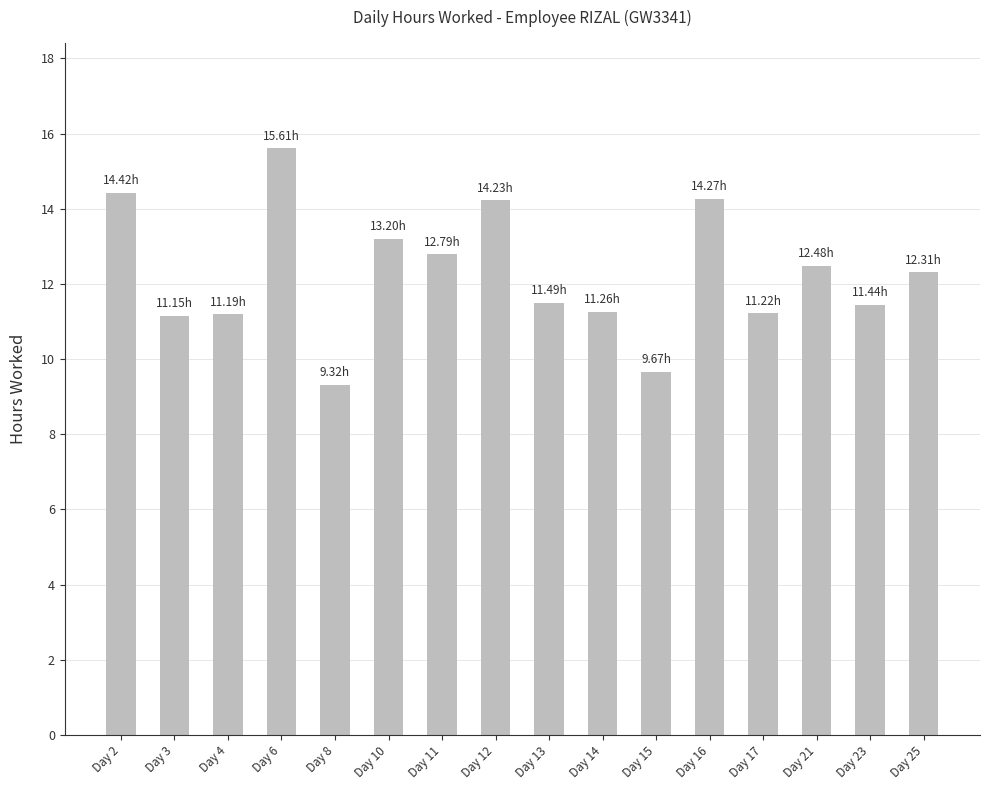

Are the bars grouped side by side (vs. stacked)?

No